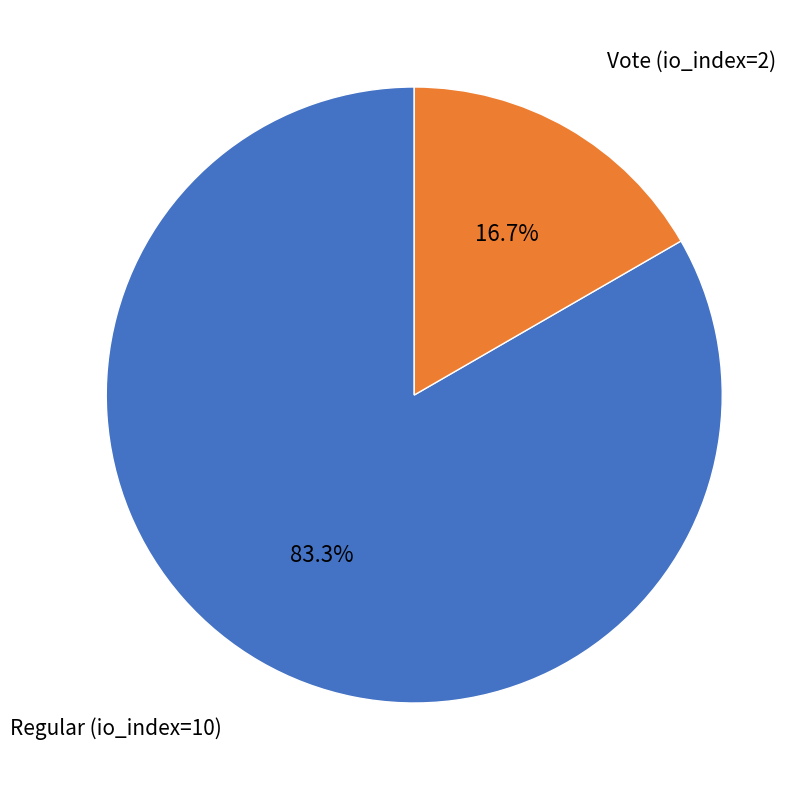

How many slices are in this pie chart?

2